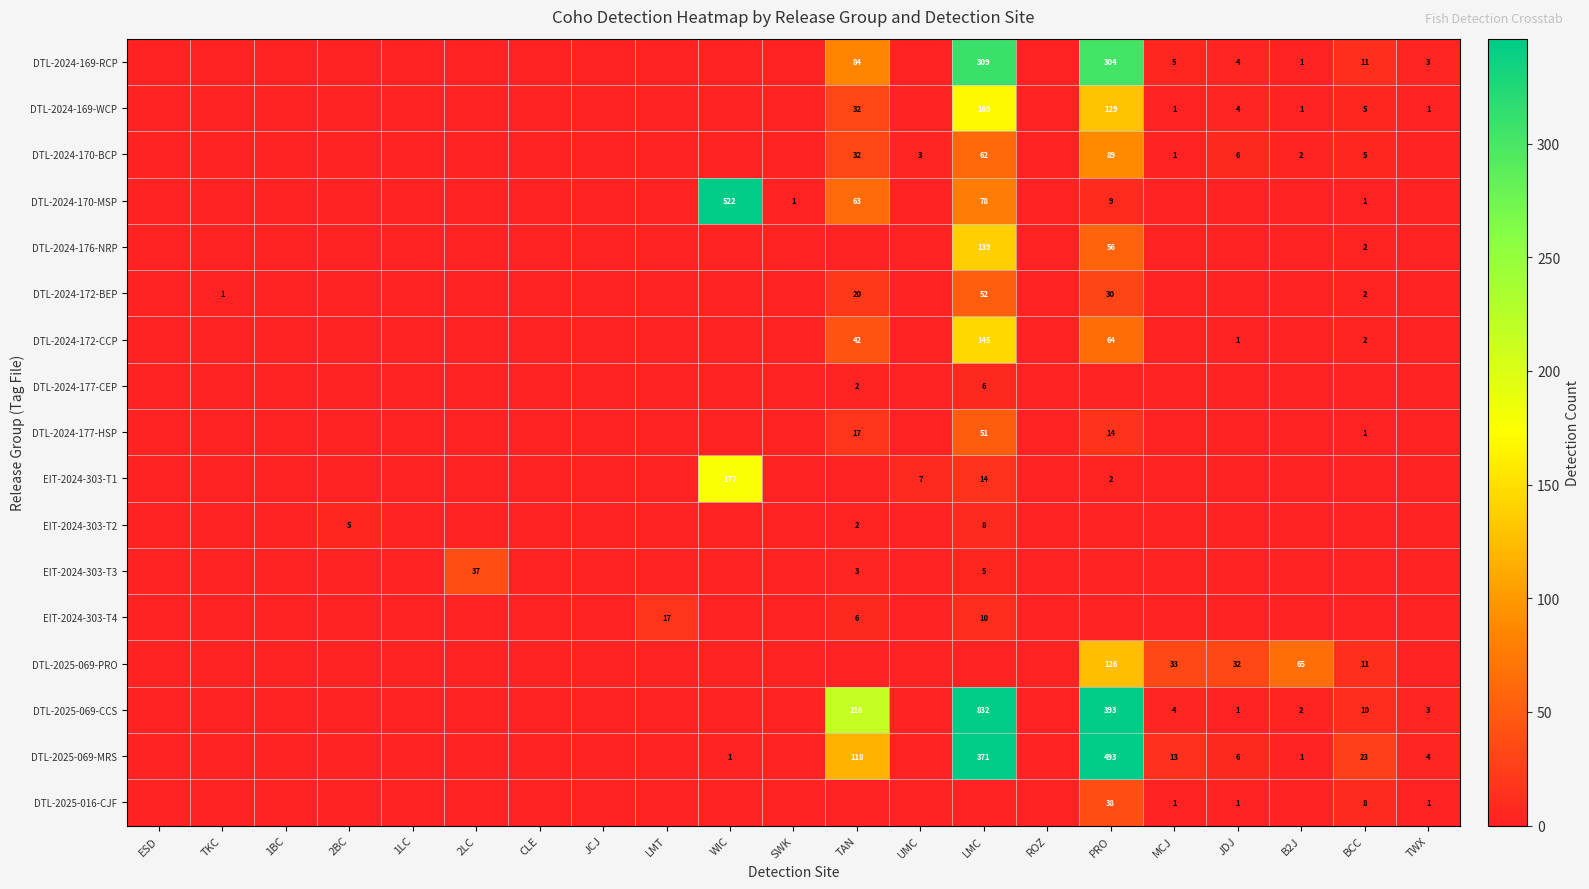

Between TKC and 1LC, which series saw the biggest shift?

DTL-2024-172-BEP